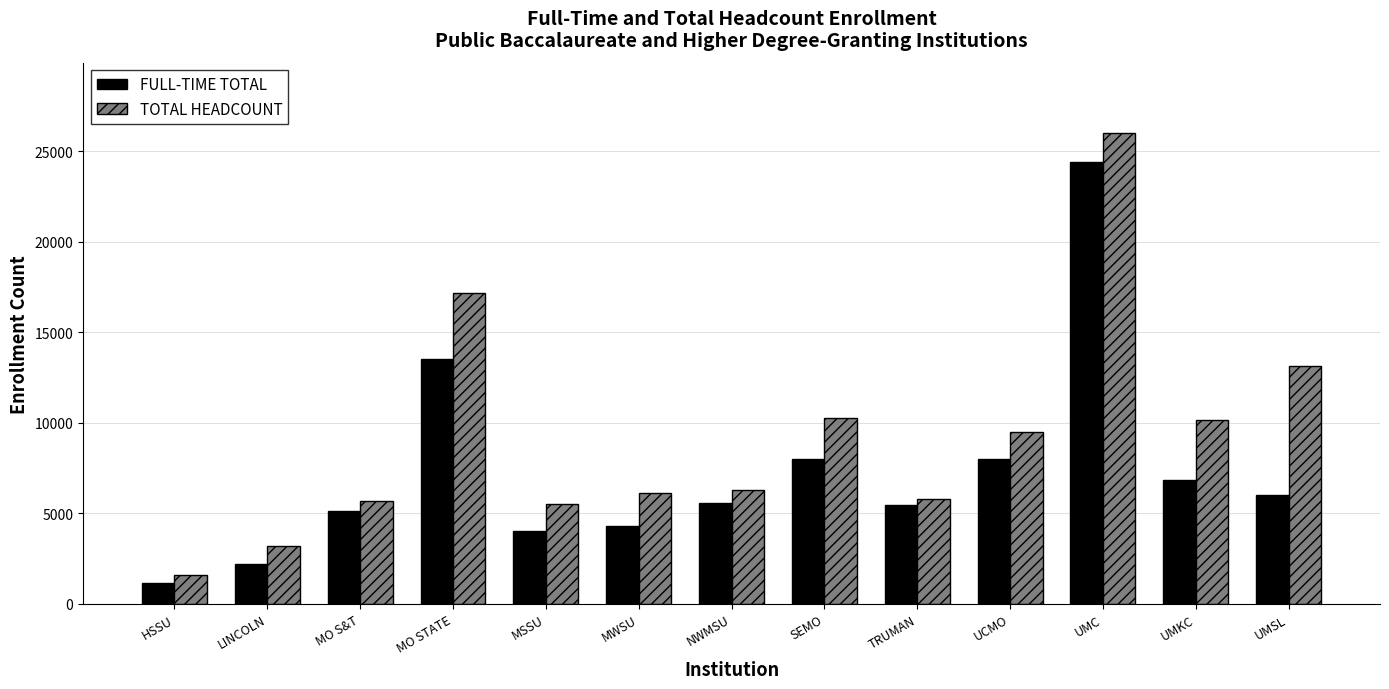

Is it true that FULL-TIME TOTAL equals 2939 at UCMO?

False